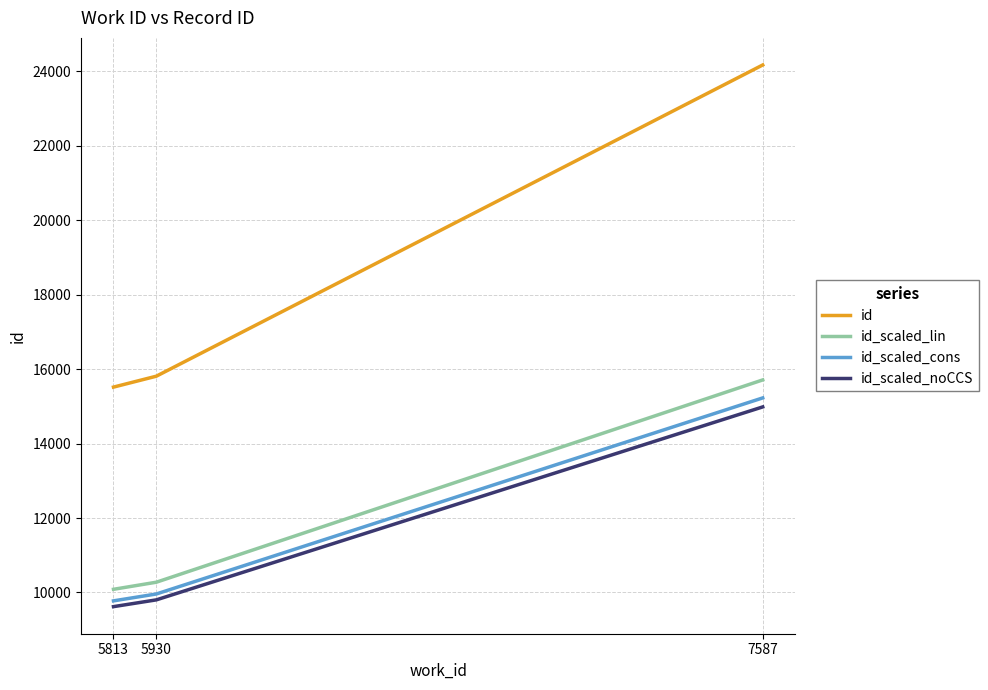

Which series has the widest spread of values?

id